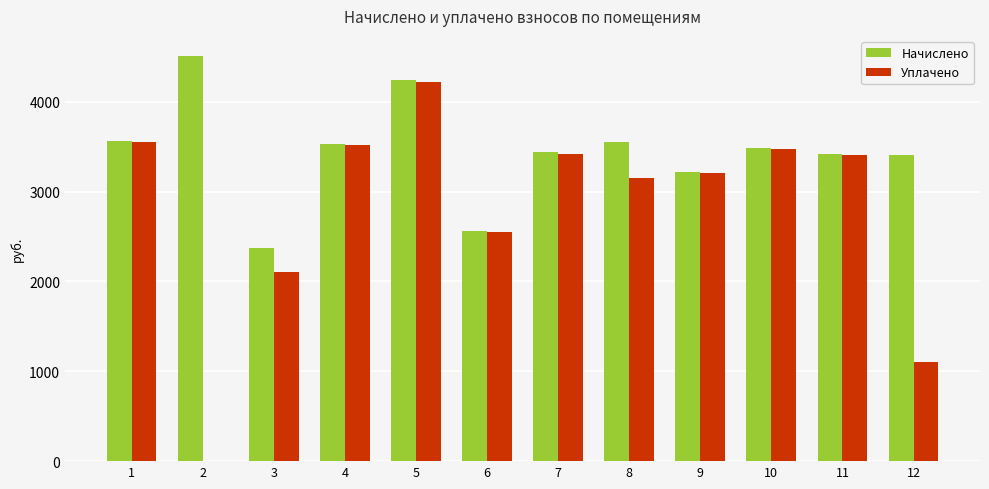

The value of Уплачено at 9 is 3209.0. True or false?

True